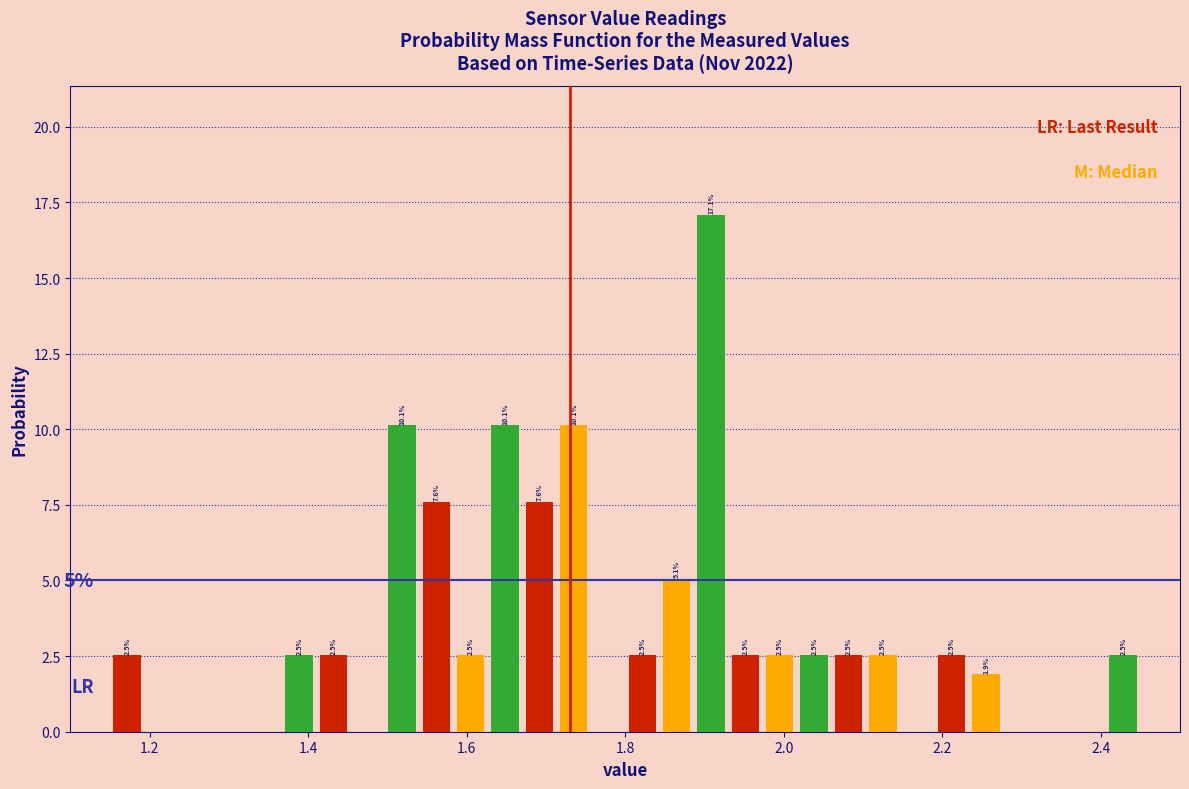

Read against the x-axis, roughly where is the centre of the tallest bar?

1.90